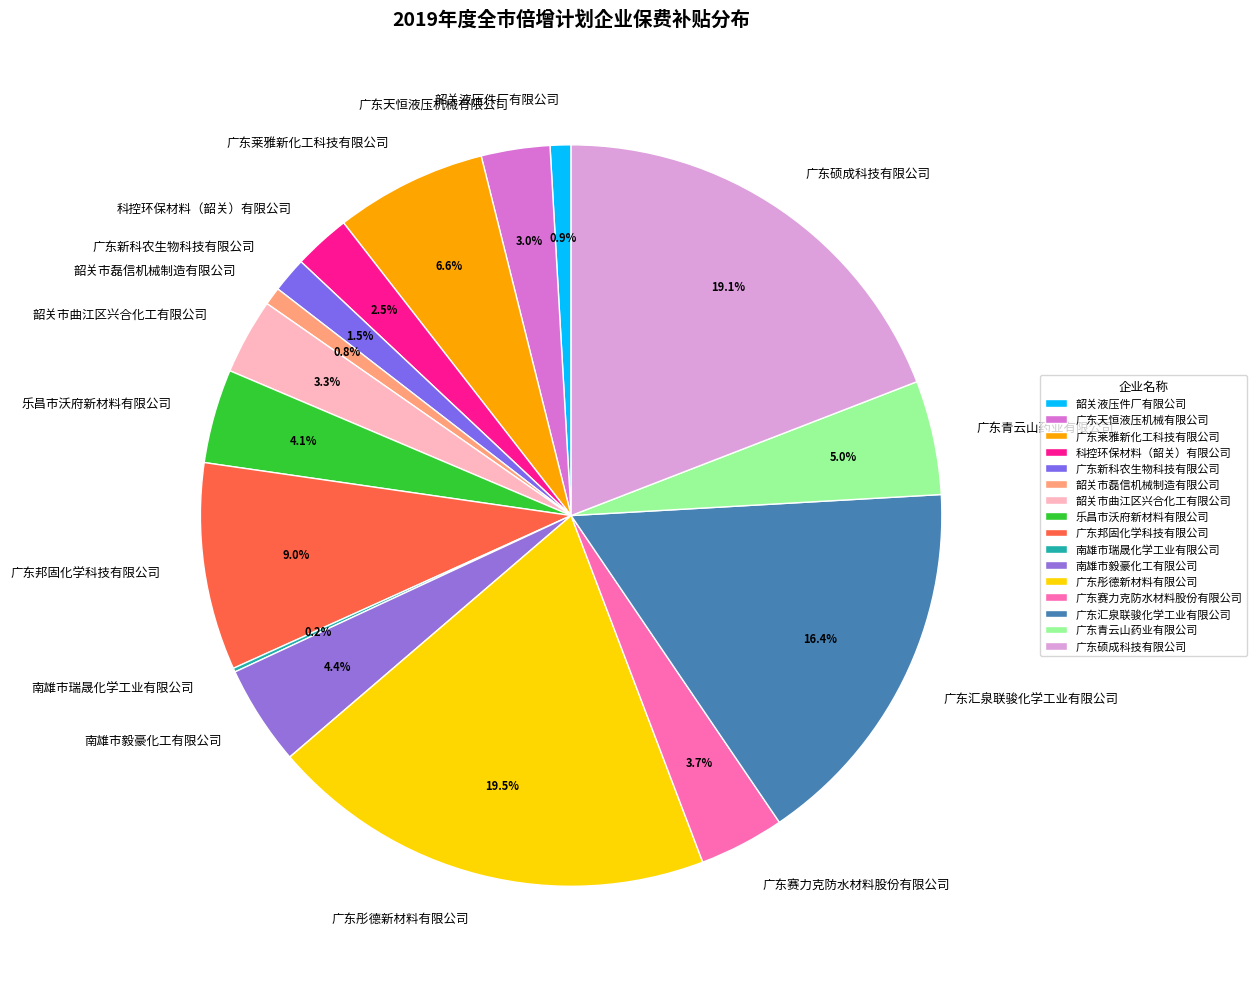

Which has a higher value, 科控环保材料（韶关）有限公司 or 广东青云山药业有限公司?

广东青云山药业有限公司